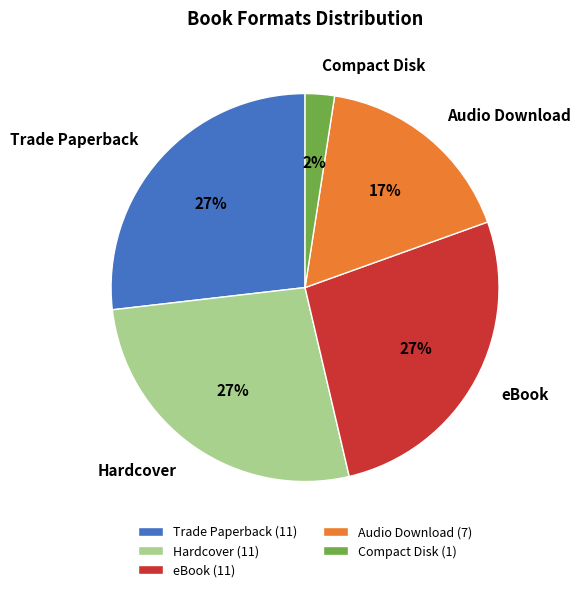

Count the number of slices in the pie.

5